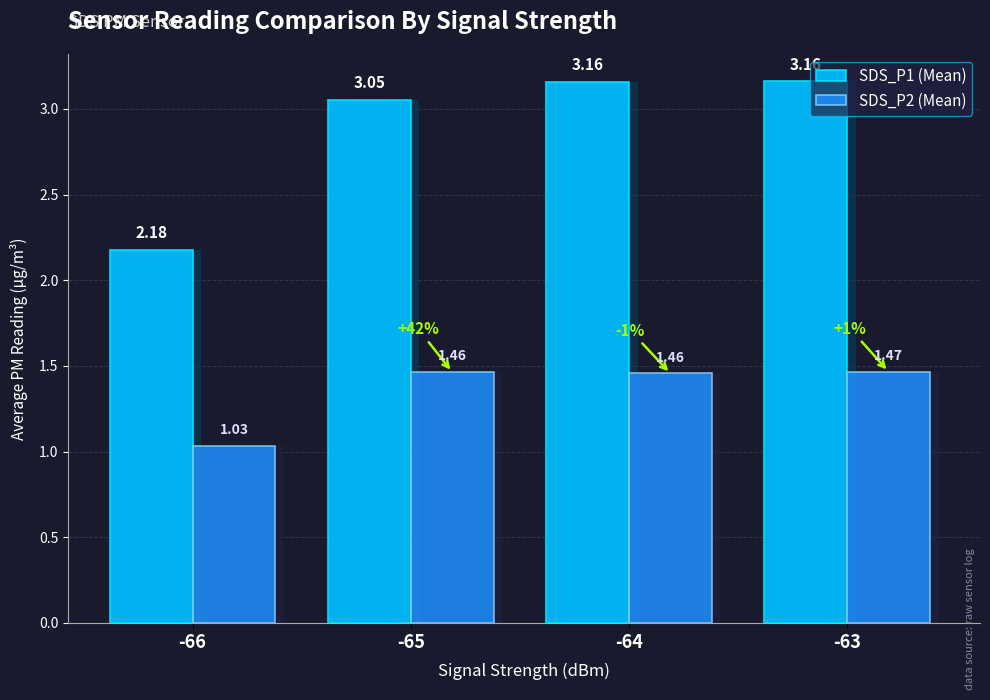

At which category does the chart reach its minimum across all series?

-66